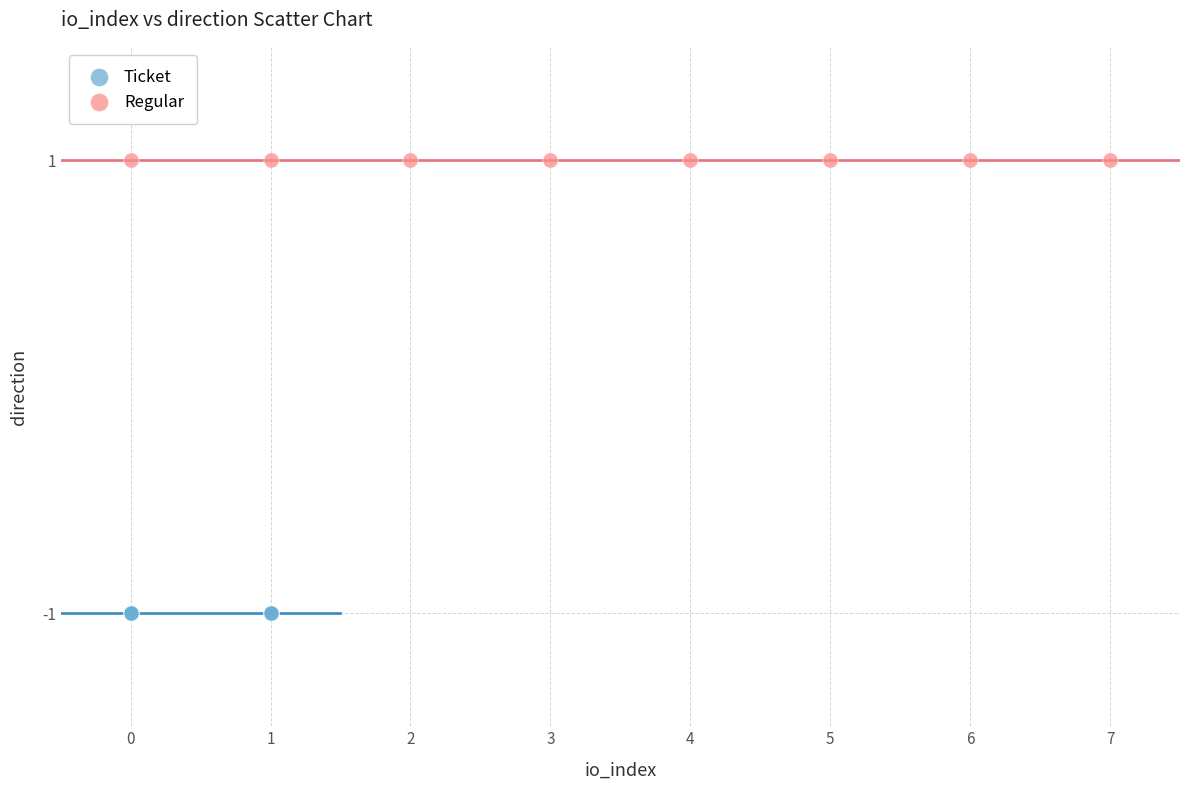

Which series reaches the maximum Y coordinate?

Regular